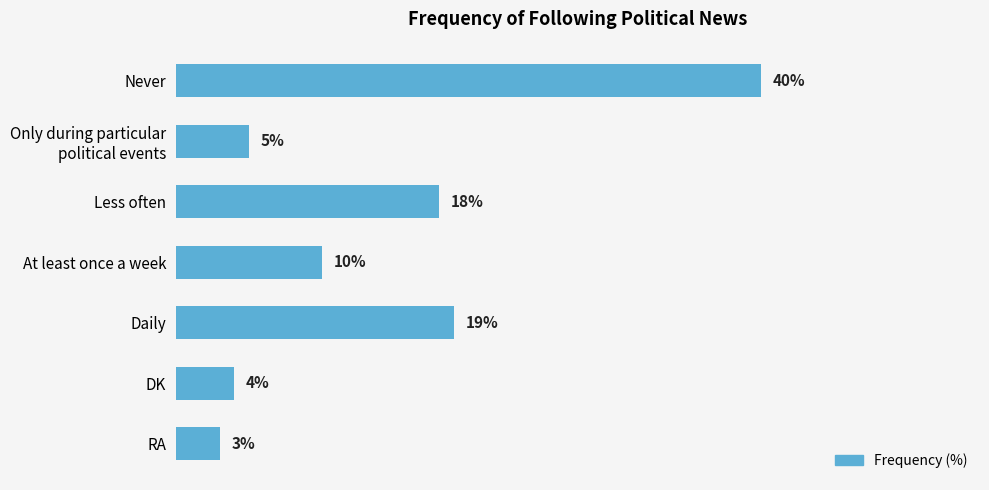

Between At least once a week and Never, which is larger?

Never